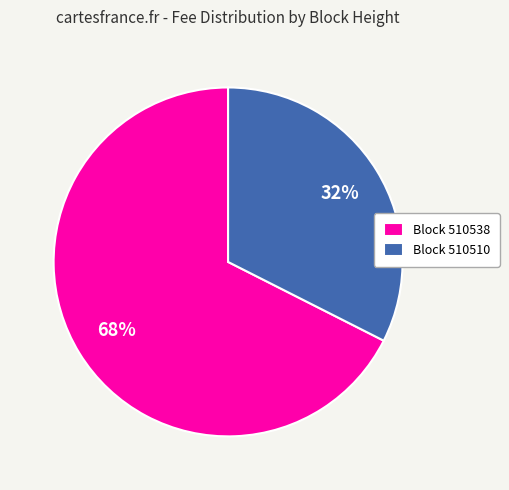

Is the sum of Block 510510 and Block 510538 greater than half?

Yes